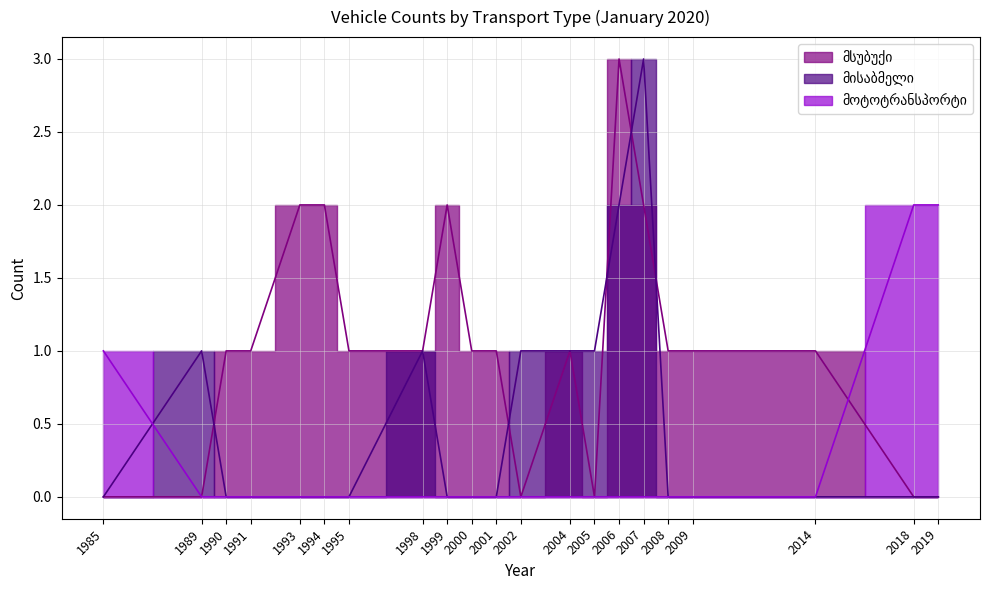

Which series has the largest total across all categories?

მსუბუქი